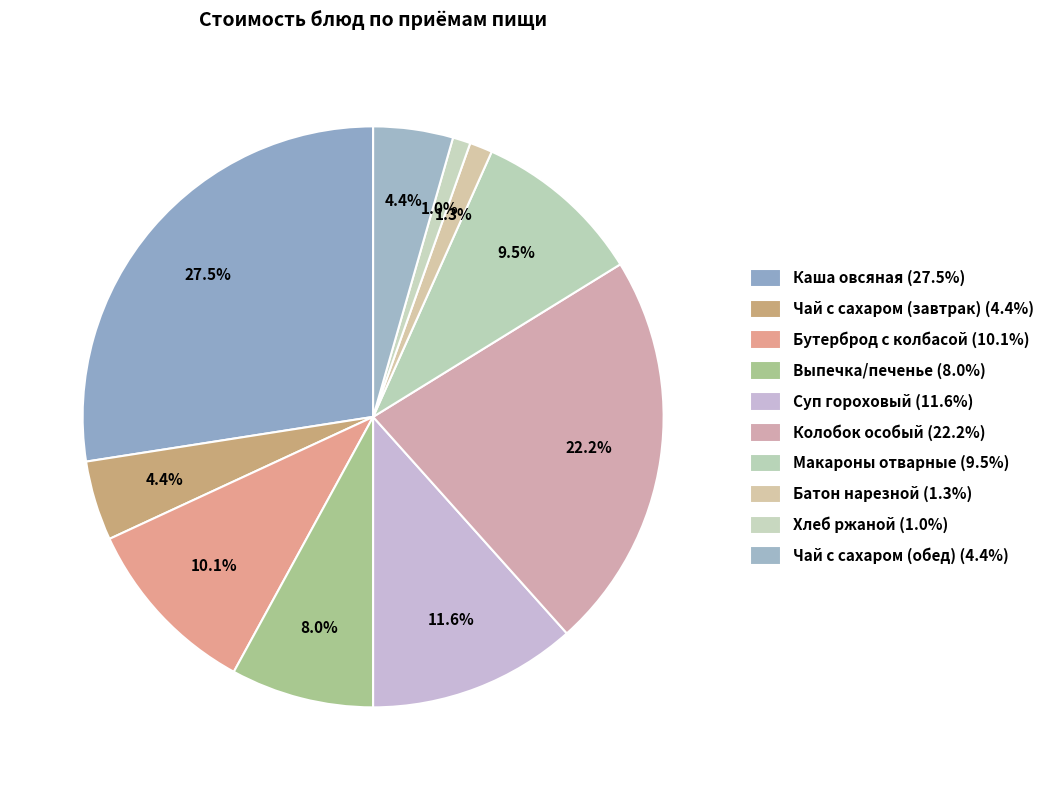

True or false: Колобок особый accounts for 22% of the total.

True